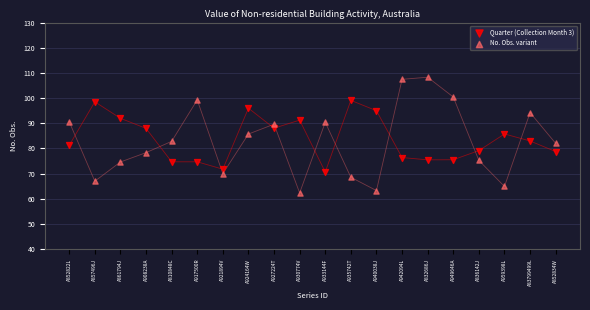

Across all data points, what is the range of Y values (max minus min)?

46.0